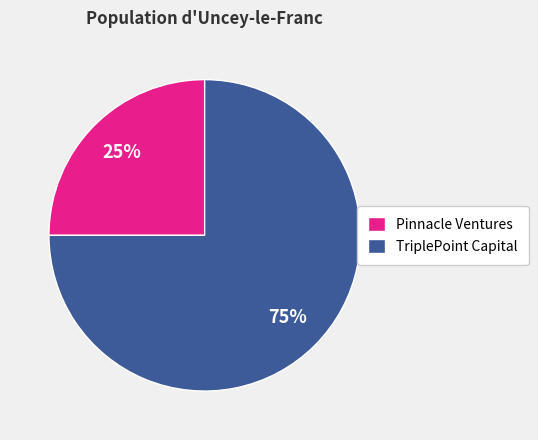

Rank the categories by value from highest to lowest.

TriplePoint Capital, Pinnacle Ventures